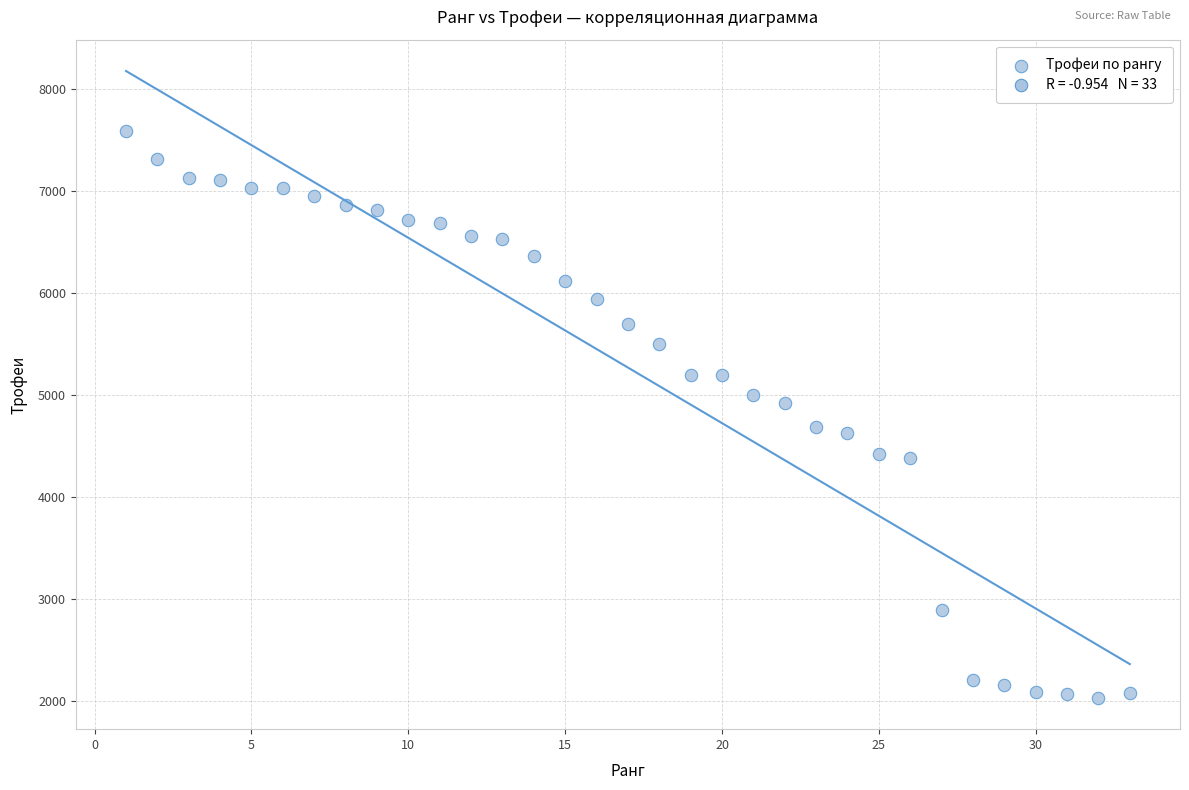

What is the range of X values (max minus min)?

32